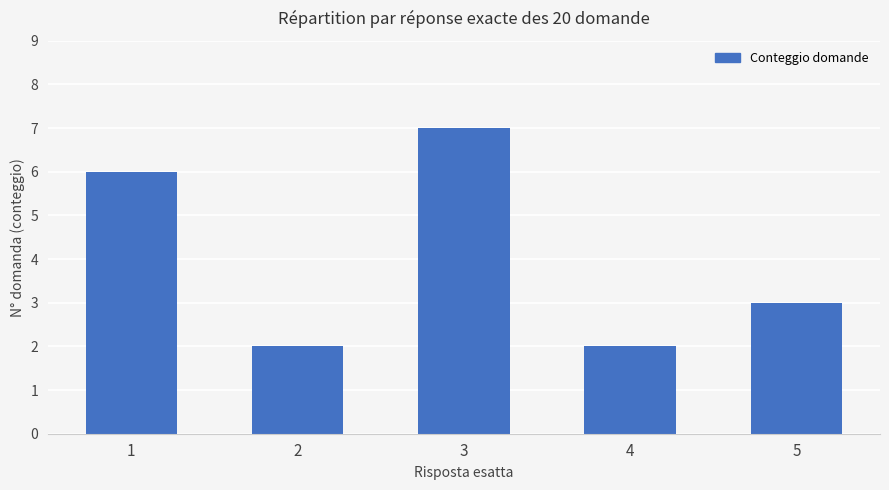

Between 2 and 1, which is larger?

1